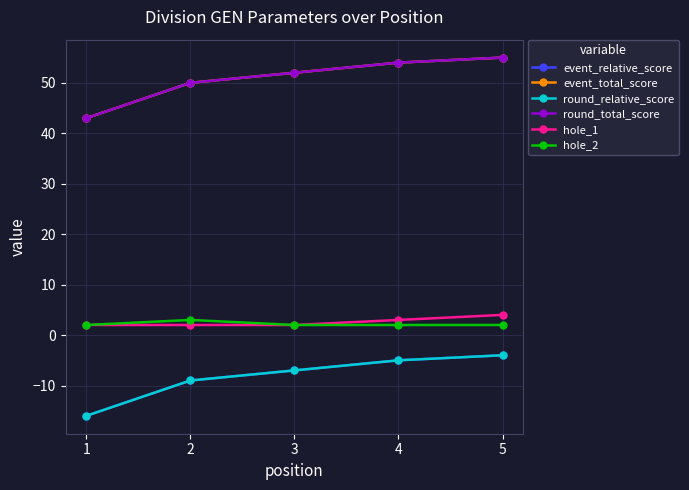

True or false: hole_2 has more than 2 points higher than both neighbors.

False